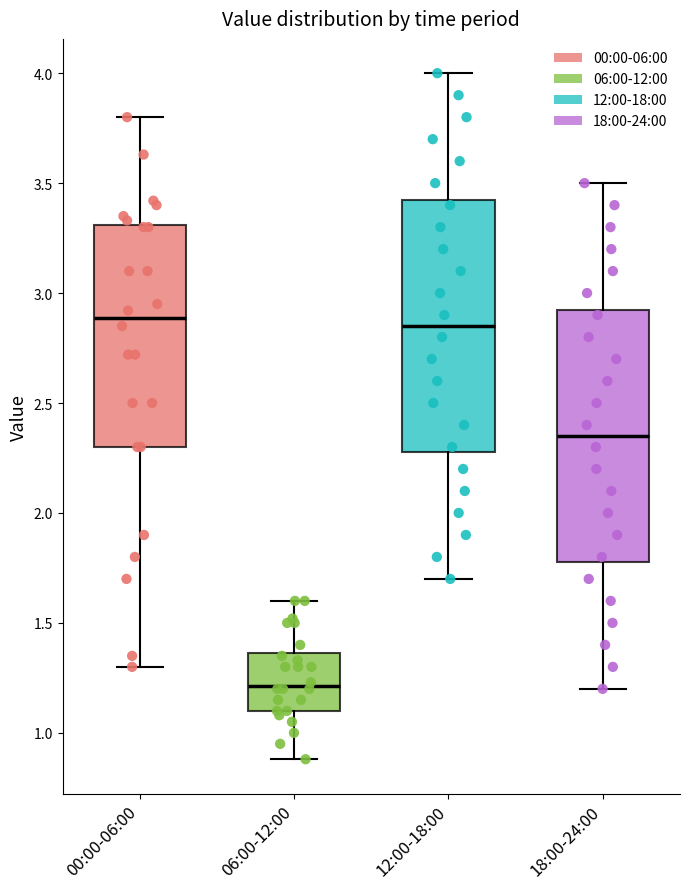

Where does the median line of the box for 00:00-06:00 sit on the y-axis? The values are not printed on the chart, so give them approximately, as read against the axis.

2.90